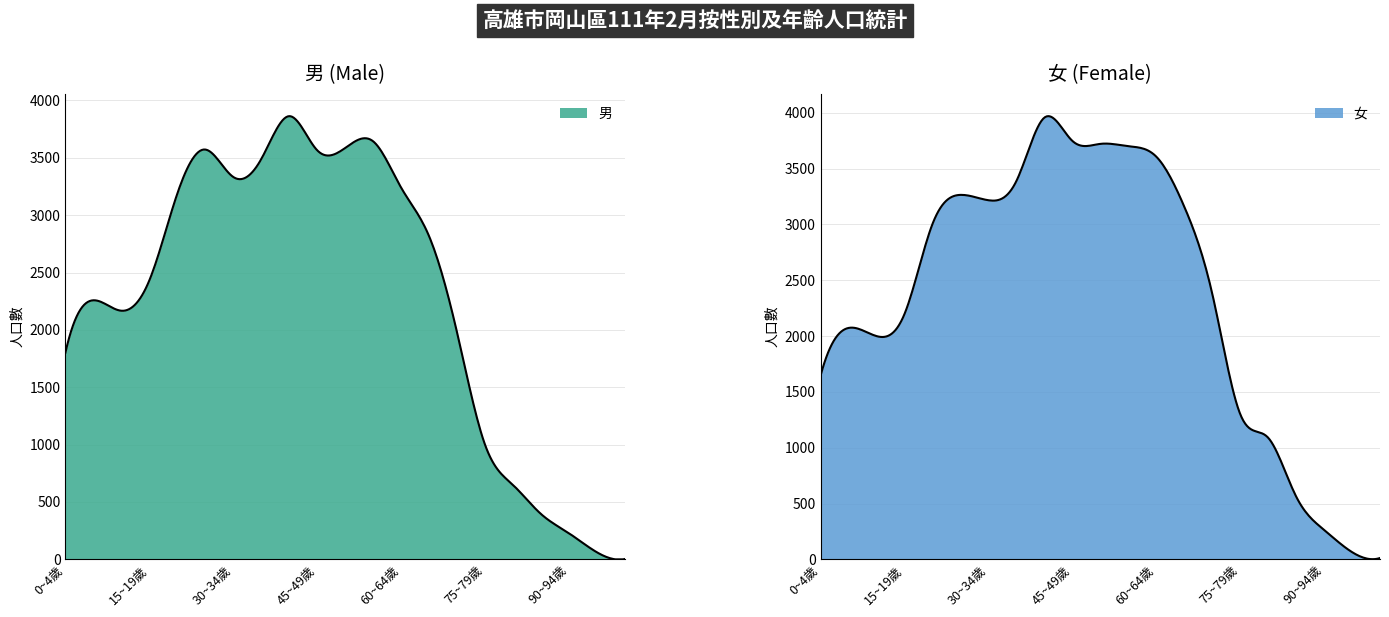

What is the total value across all series at 35~39歲?

6877